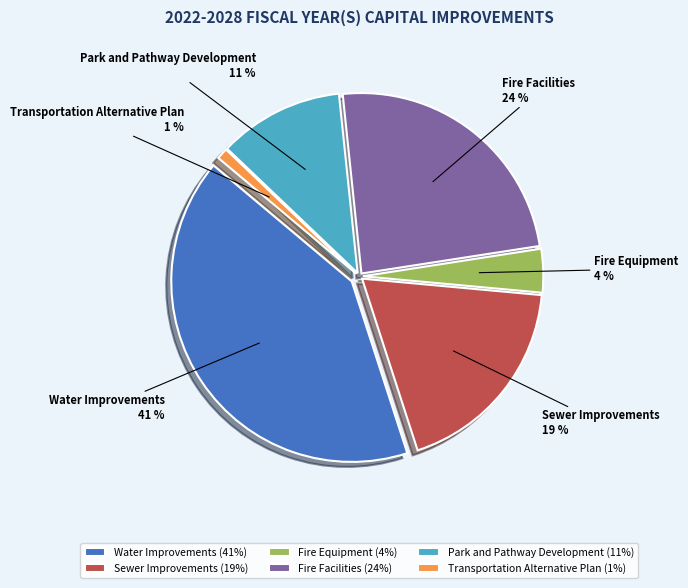

What percentage is the Fire Facilities slice, to the nearest percent?

24%